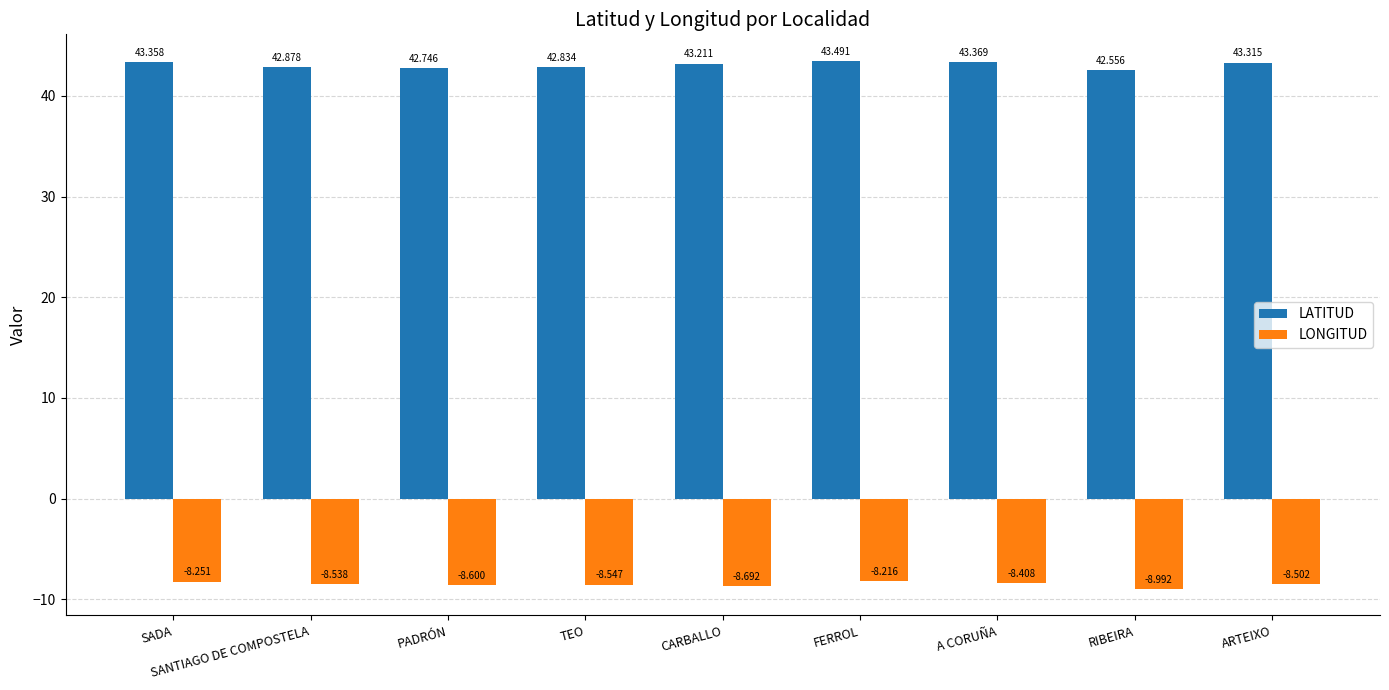

Rank the series by their maximum value, from lowest to highest.

LONGITUD, LATITUD